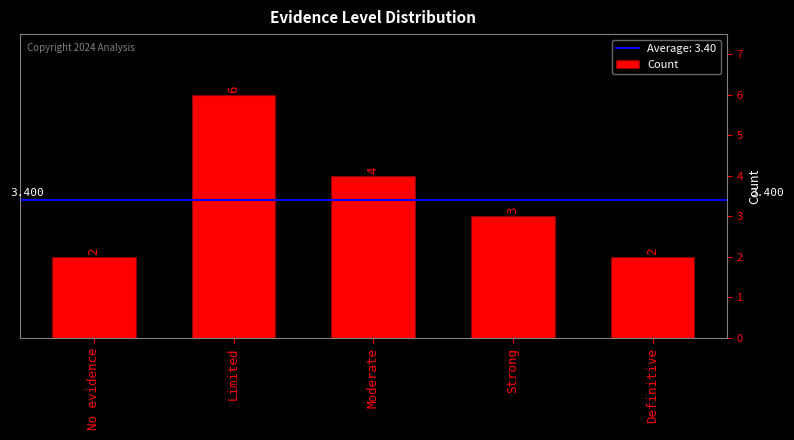

What is the change in value from Limited to Moderate?

-2